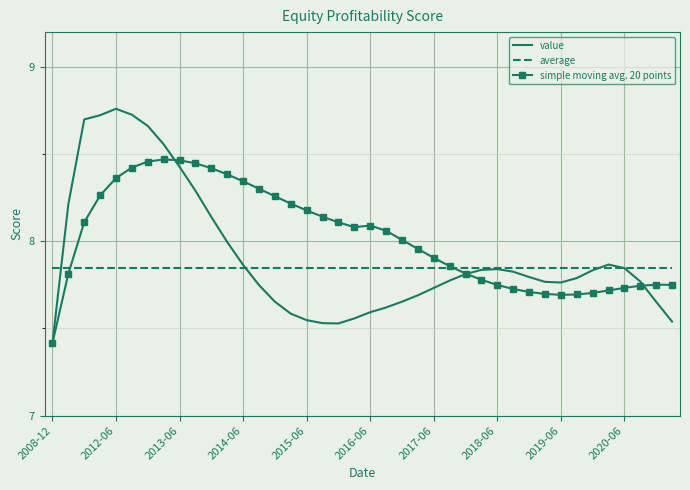

Rank the series by their maximum value, from lowest to highest.

average, simple moving avg. 20 points, value